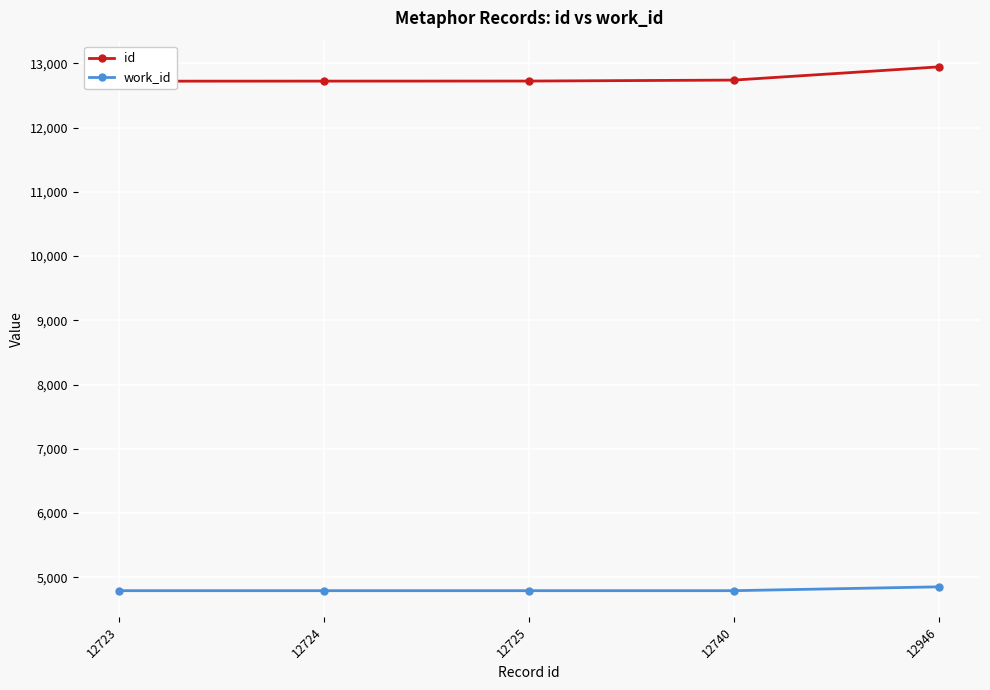

What is the value of the work_id point at the 3rd from the left?

4792